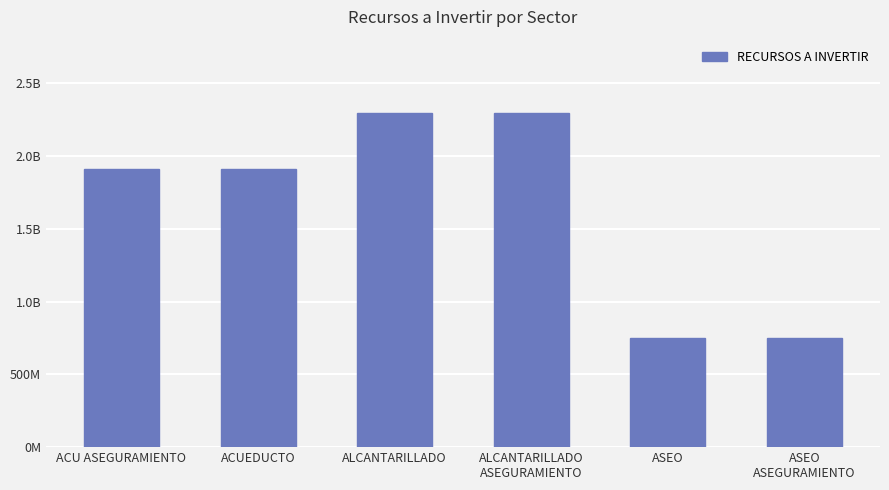

What is the minimum value shown in the chart?

748921531